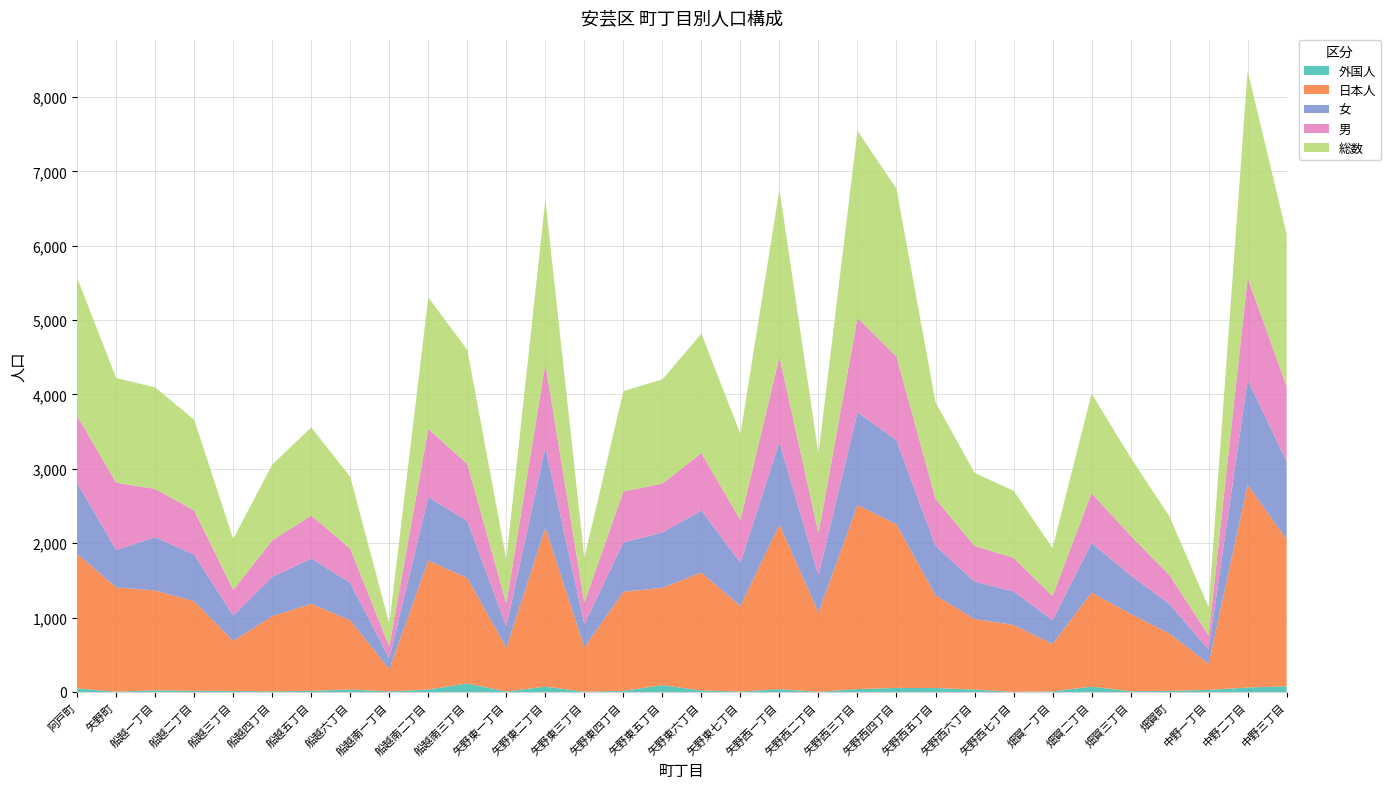

Reading right to left, extract all data points from this chart.

総数: 2053	2784	380	785	1051	1337	645	902	982	1299	2255	2515	1067	2252	1156	1606	1401	1348	601	2206	594	1533	1768	306	964	1186	1019	686	1220	1365	1407	1856
男: 1005	1373	189	388	533	671	324	451	479	634	1125	1269	565	1146	573	771	657	686	288	1121	307	769	915	162	460	578	489	345	593	649	905	900
女: 1048	1411	191	397	518	666	321	451	503	665	1130	1246	502	1106	583	835	744	662	313	1085	287	764	853	144	504	608	530	341	627	716	502	956
日本人: 1976	2724	351	770	1040	1265	636	900	949	1245	2200	2476	1064	2214	1150	1586	1309	1332	597	2134	587	1418	1735	298	930	1170	1010	672	1204	1342	1403	1808
外国人: 77	60	29	15	11	72	9	2	33	54	55	39	3	38	6	20	92	16	4	72	7	115	33	8	34	16	9	14	16	23	4	48